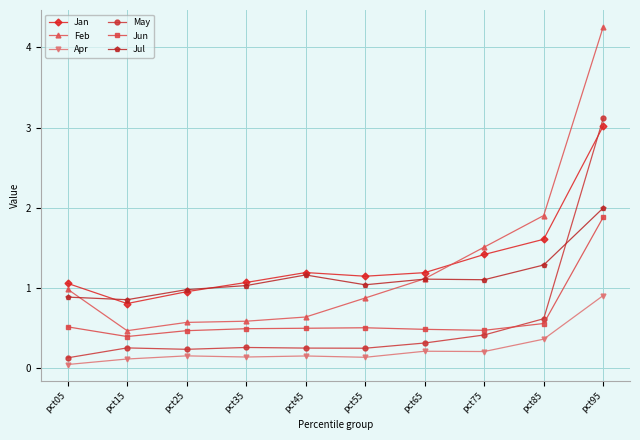

Where do Jan and Feb first cross each other?

pct65 and pct75